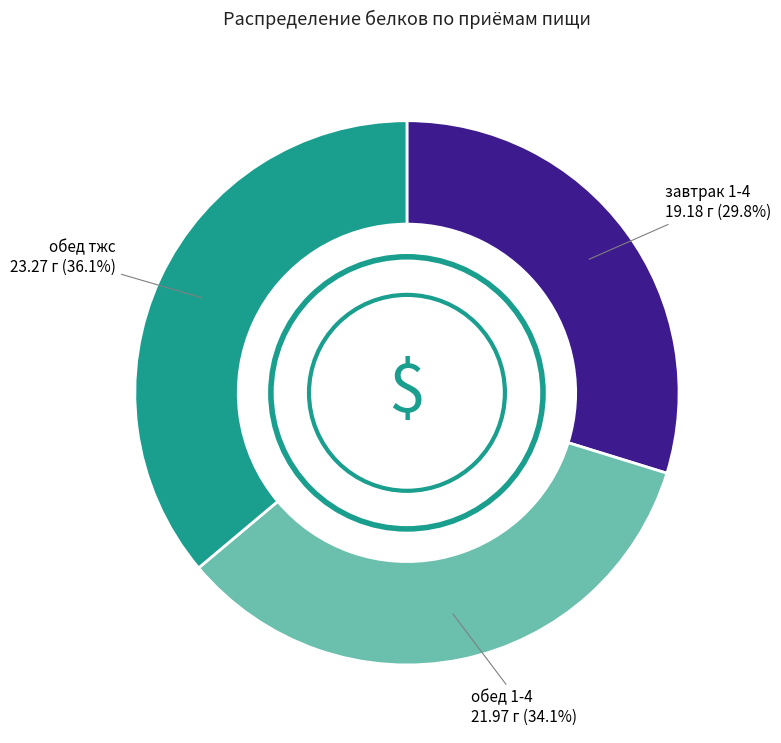

Is there a majority slice in this chart?

No